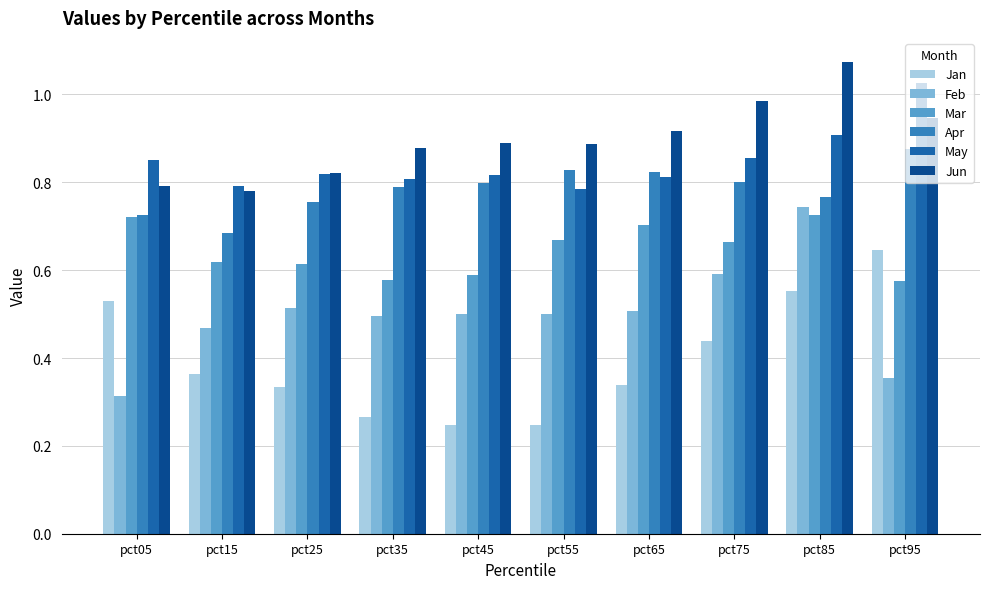

At which label does Jun reach its minimum?

pct15